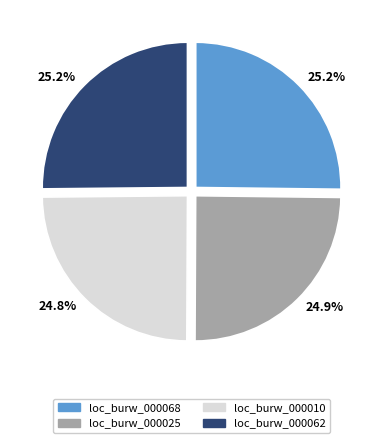

What percentage do loc_burw_000025 and loc_burw_000010 together represent?

49.7%